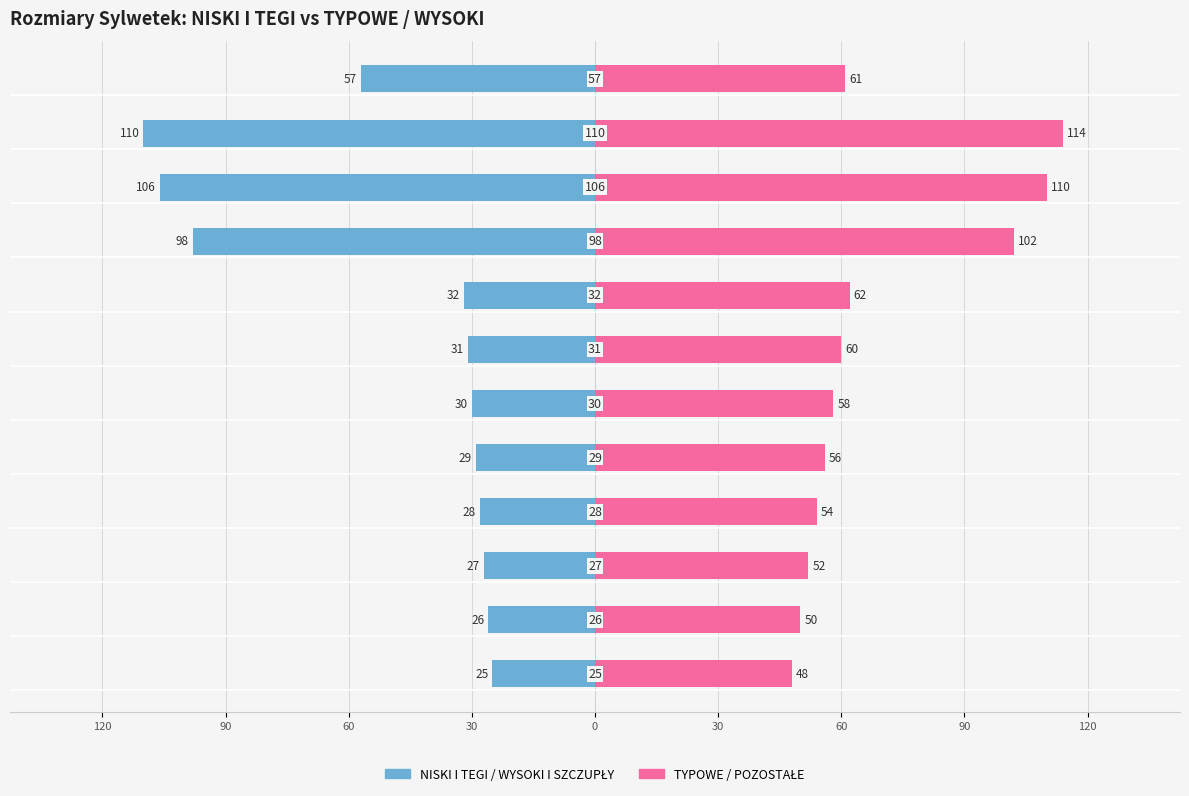

Which series changed the most between 90 and 10?

NISKI I TEGI / WYSOKI I SZCZUPŁY